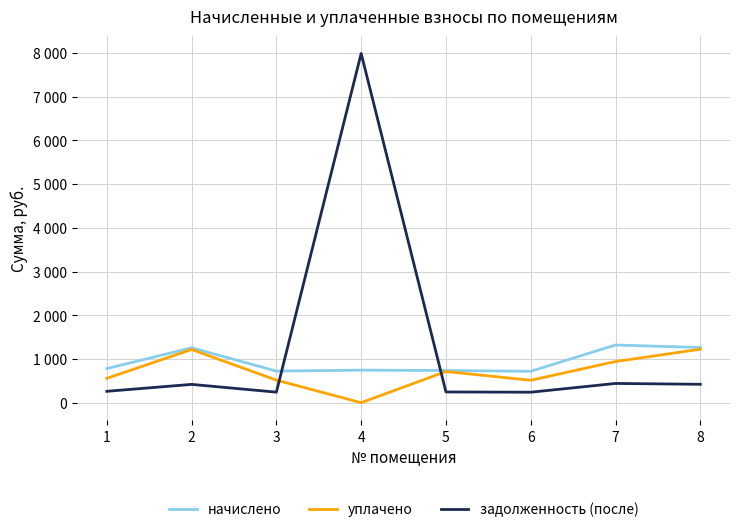

Reading left to right, what are all the values shown in this chart?

начислено: 1=779.5	2=1255.1	3=722.2	4=744.3	5=735.5	6=717.8	7=1319.0	8=1261.7
уплачено: 1=556.2	2=1216.4	3=515.4	4=0.0	5=712.8	6=512.2	7=941.1	8=1222.8
задолженность (после): 1=259.8	2=418.4	3=240.8	4=7987.4	5=245.2	6=239.3	7=439.7	8=420.6